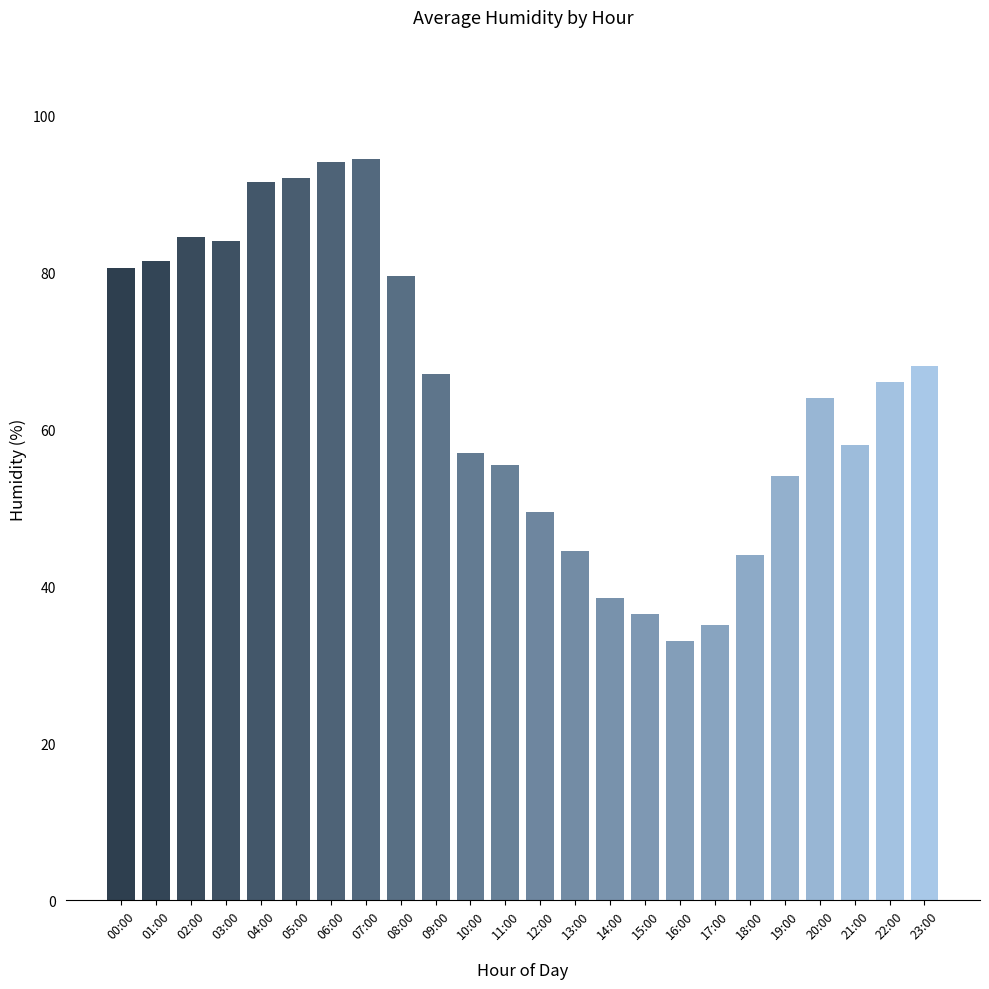

What is the value of the 8th bar from the left?

94.5